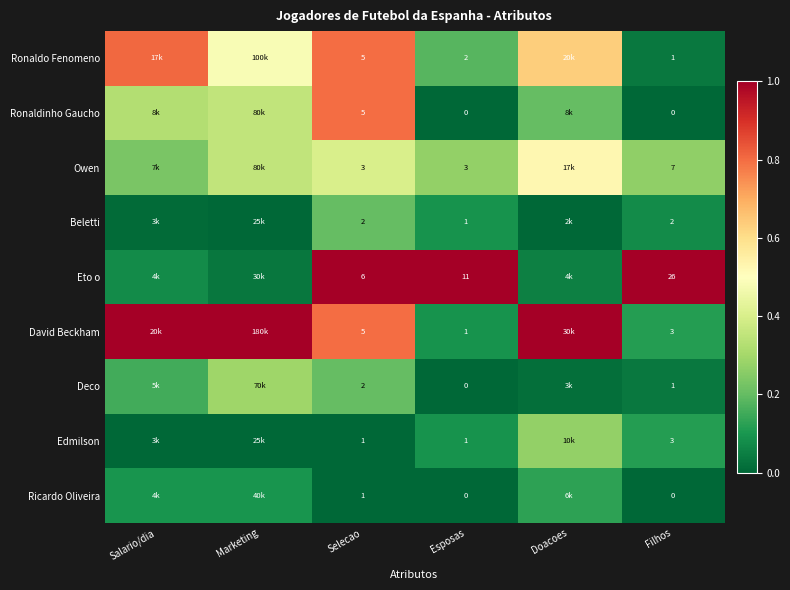

Is the value of Ronaldinho Gaucho at Esposas greater than the value of Owen at Esposas?

No